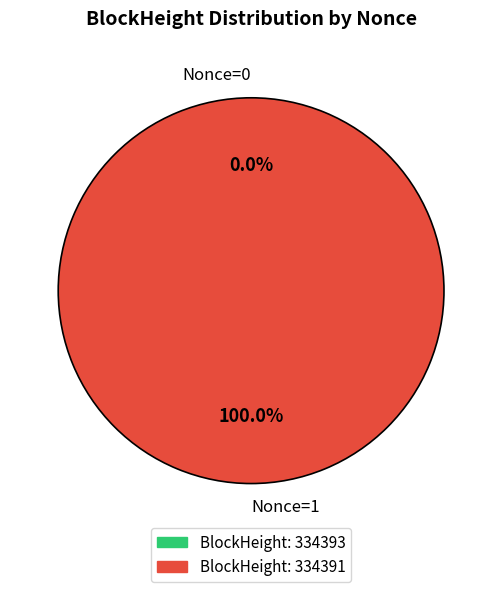

Which category has the biggest portion of the pie?

334391